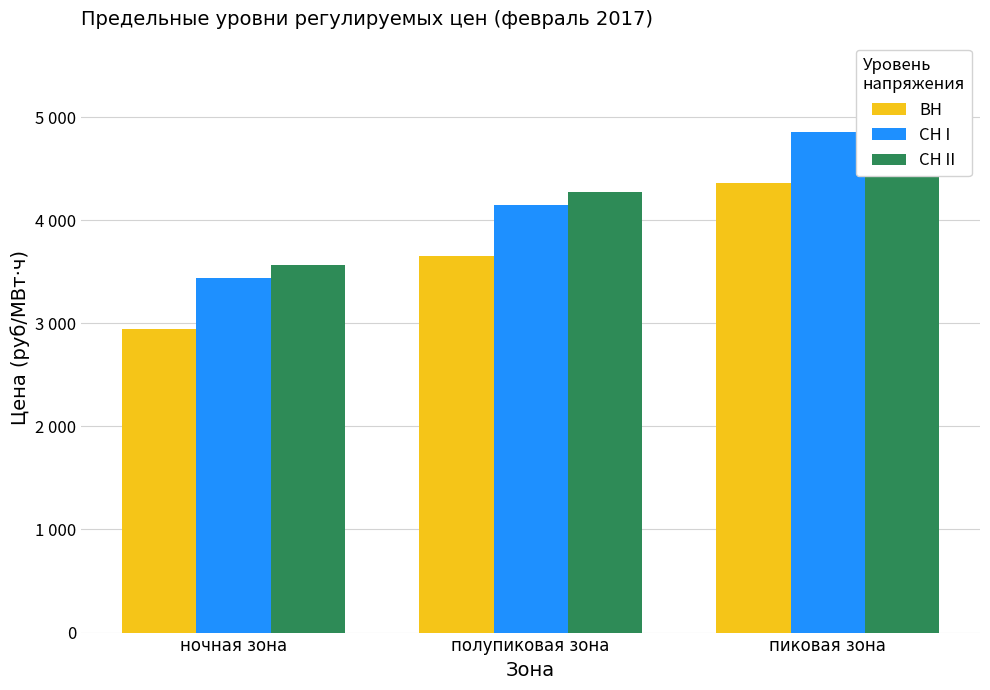

What are all the series names shown in the legend?

ВН, СН I, СН II